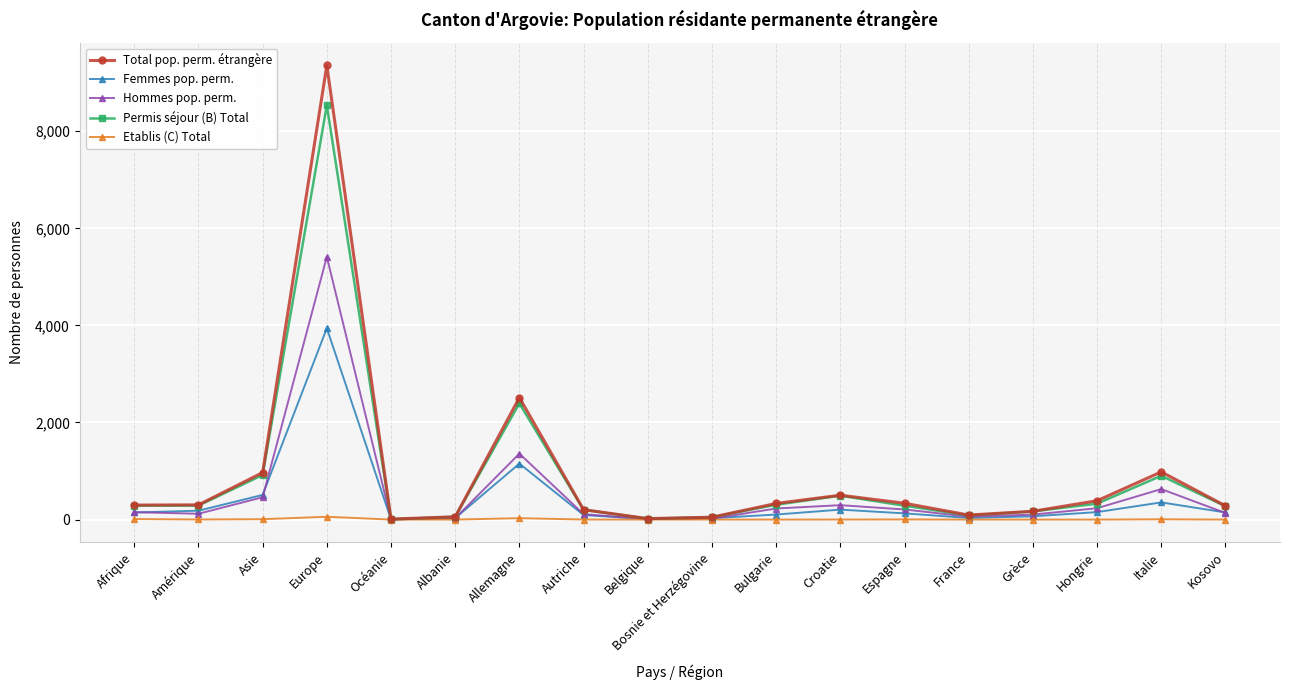

Between Europe and Belgique, which series saw the biggest shift?

Total pop. perm. étrangère